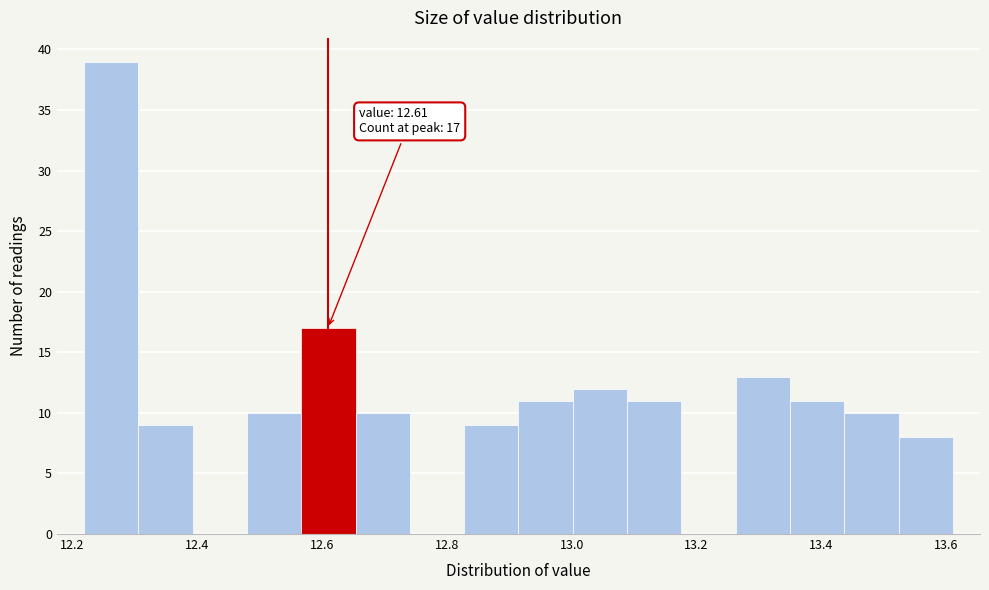

Over which range of the x-axis is the bar tallest?

12.22 to 12.30